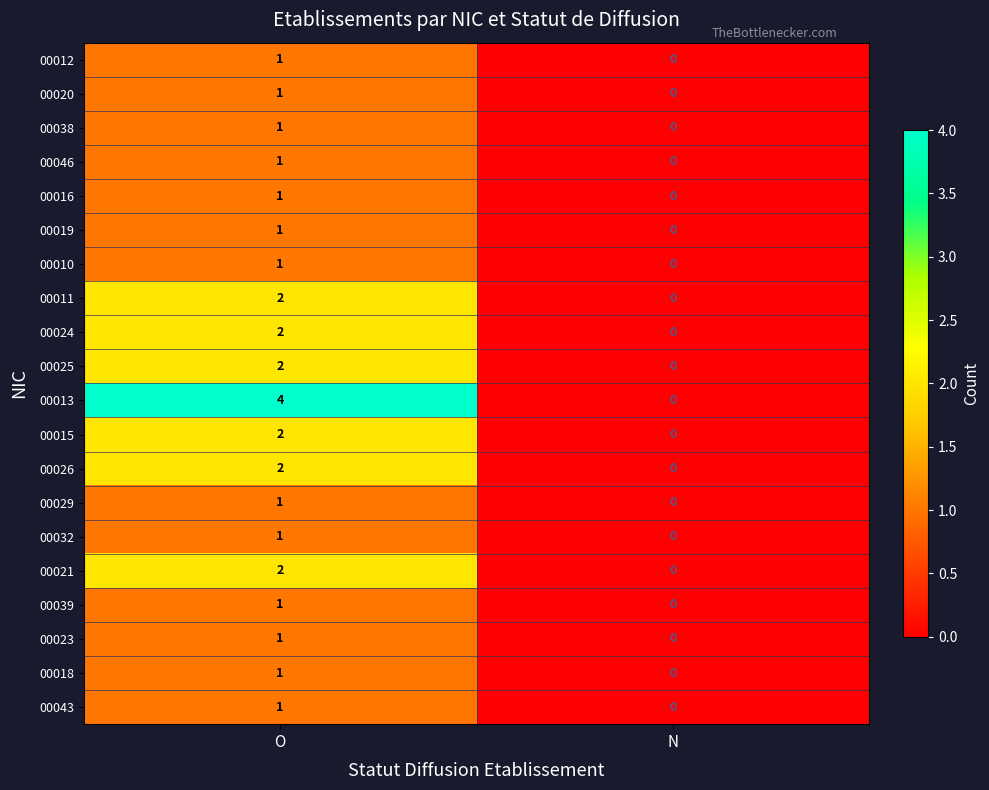

At which category is the sum across all series the highest?

O